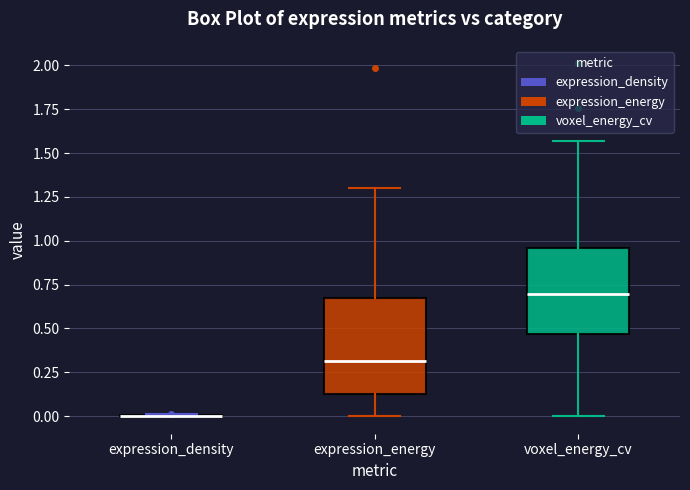

Reading left to right, read every box against the y-axis: the position of its median line, the range the box covers, and the ends of its whiskers. The values are not printed on the chart, so give them approximately, as read against the axis.

expression_density: box collapsed to a line at 0.00, whiskers 0.00 to 0.00
expression_energy: median 0.30, box 0.15 to 0.65, whiskers 0.00 to 1.30
voxel_energy_cv: median 0.70, box 0.45 to 0.95, whiskers 0.00 to 1.55